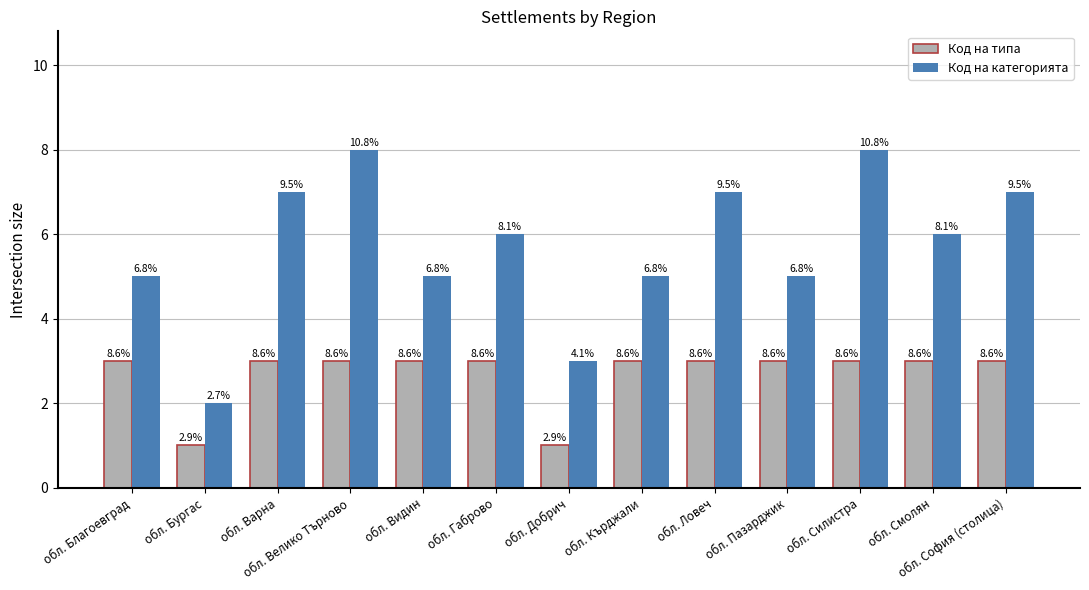

What are all the series names shown in the legend?

Код на типа, Код на категорията